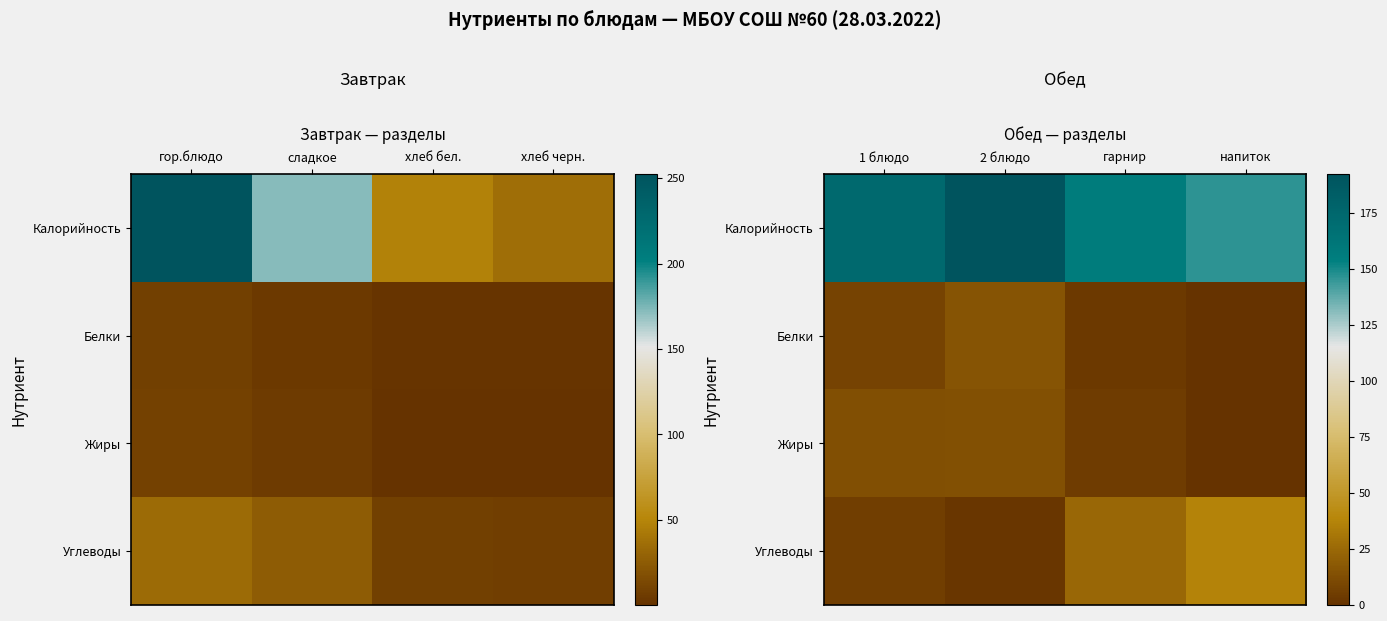

The value of Углеводы at 1 блюдо is 8.1. True or false?

False